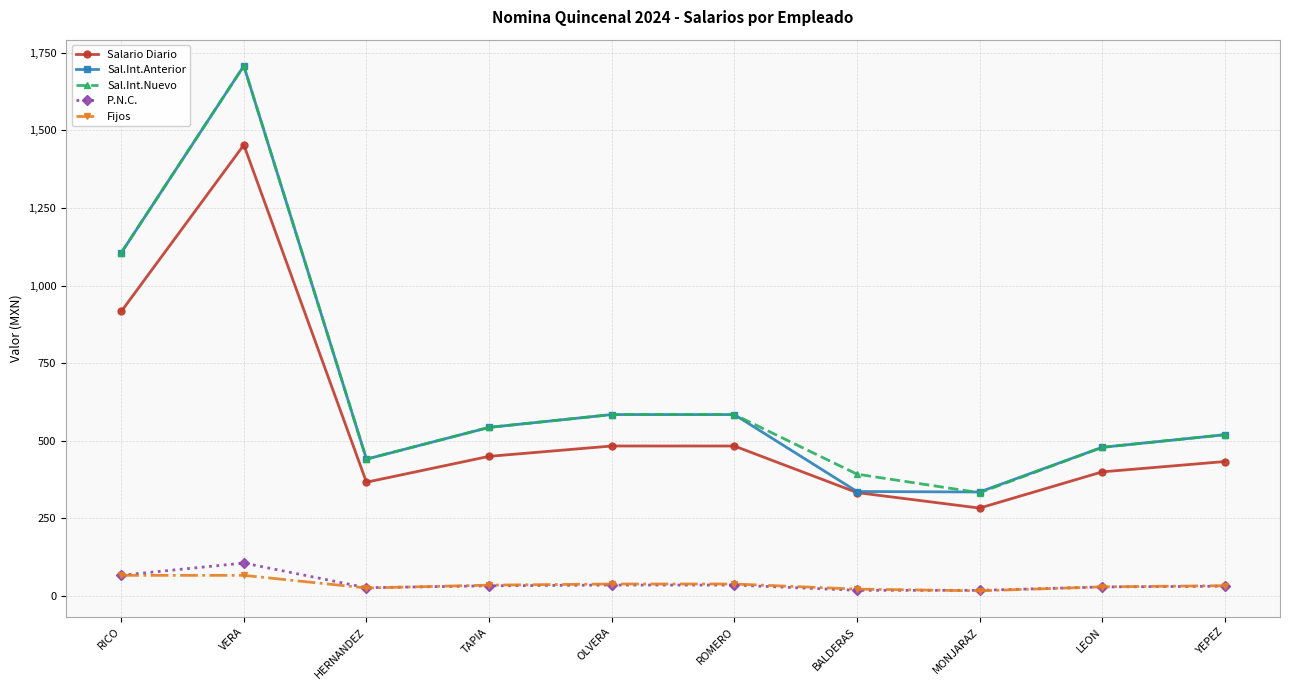

True or false: P.N.C. and Sal.Int.Nuevo cross at least once.

False